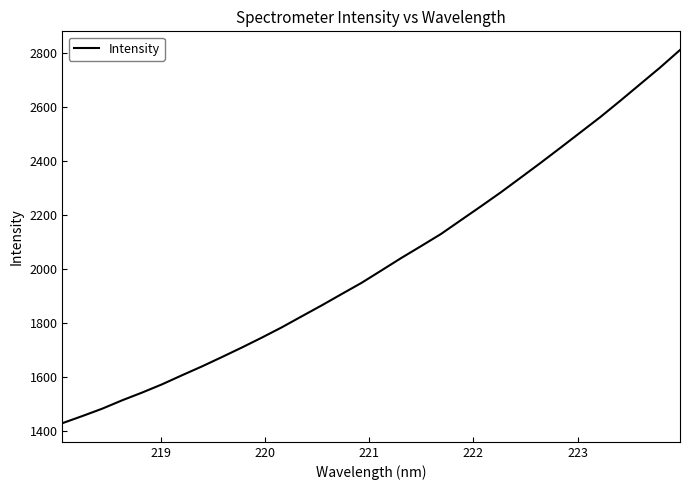

What is the average value?

2024.2